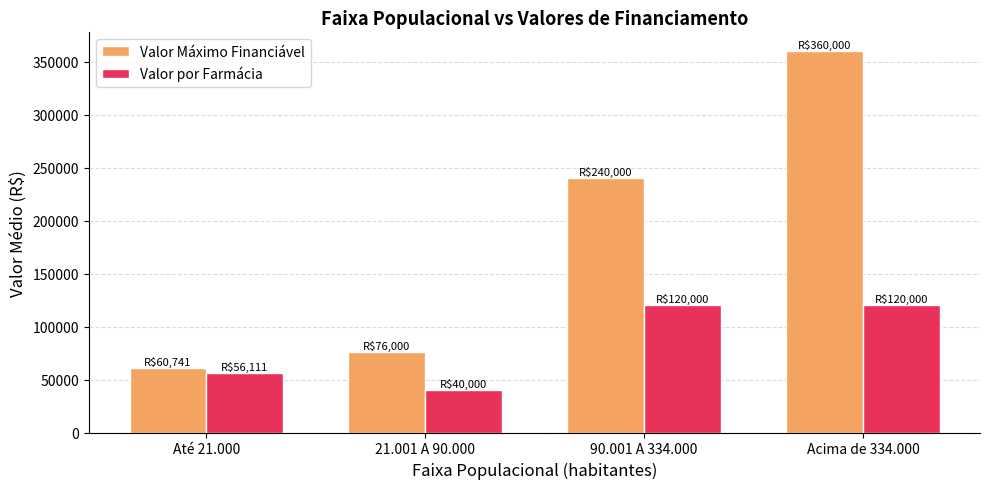

What is the total value across all series at 90.001 A 334.000?

360000.0